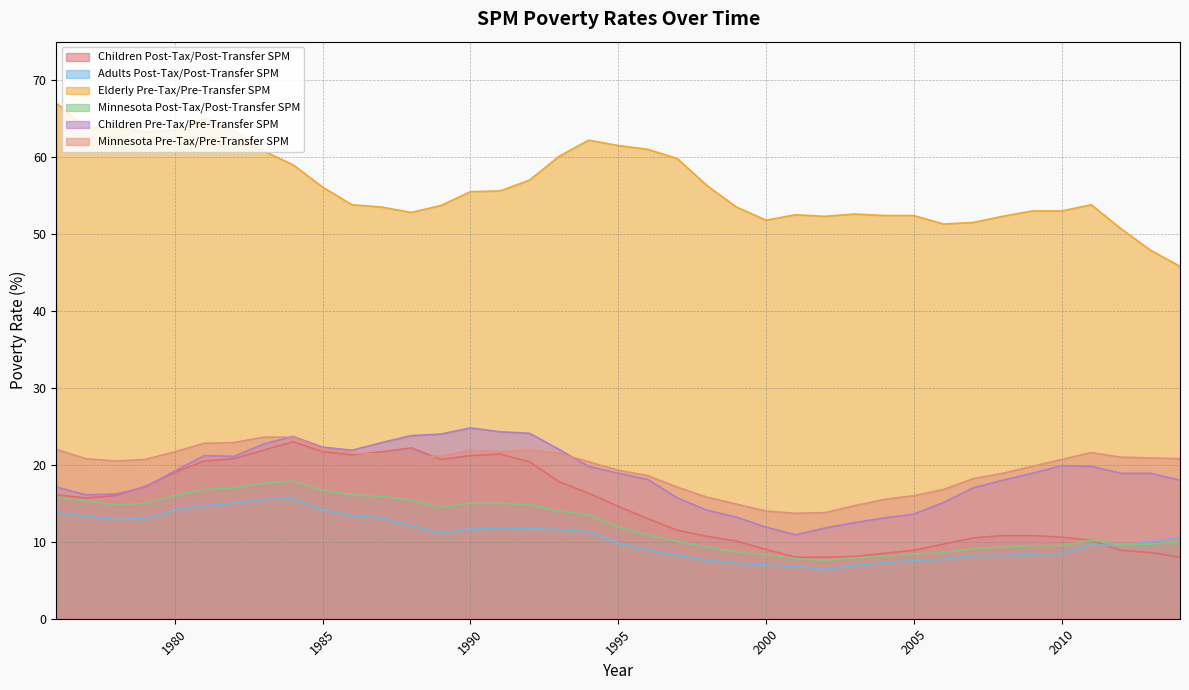

What is the sum of all Children Post-Tax/Post-Transfer SPM values?

573.4